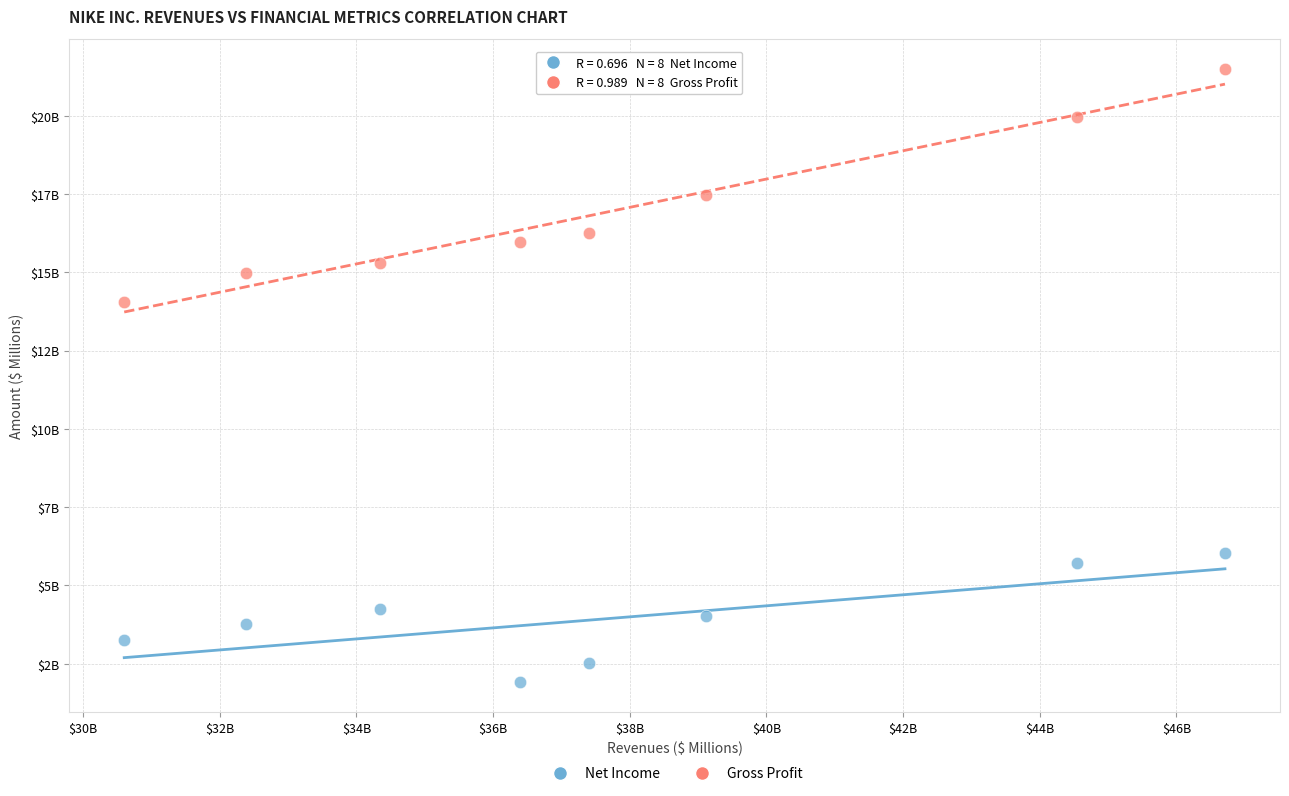

Which series has the widest spread of Y values?

Gross Profit